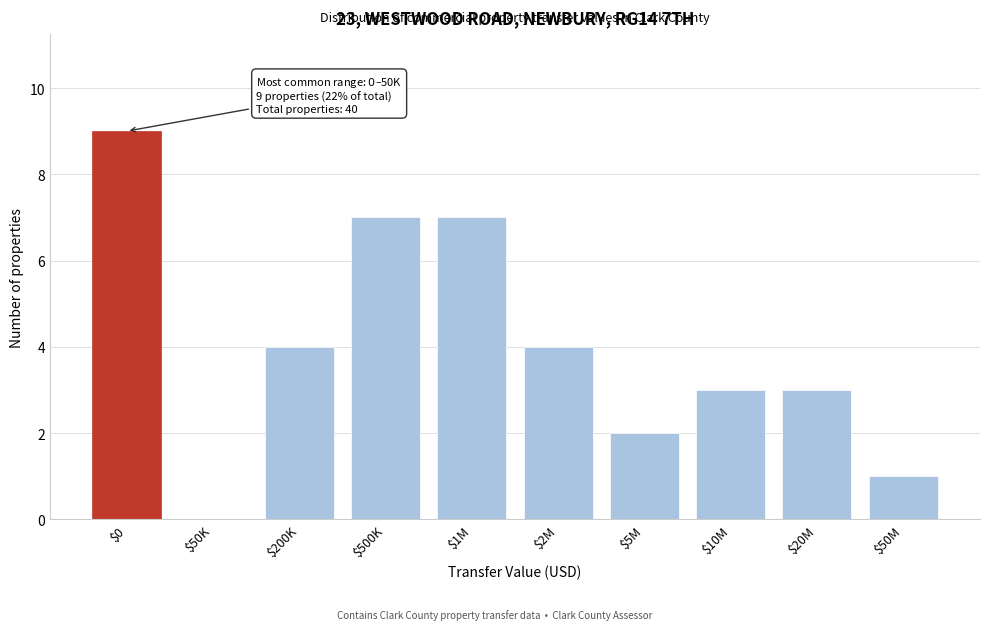

The value at $1M is 9. True or false?

False